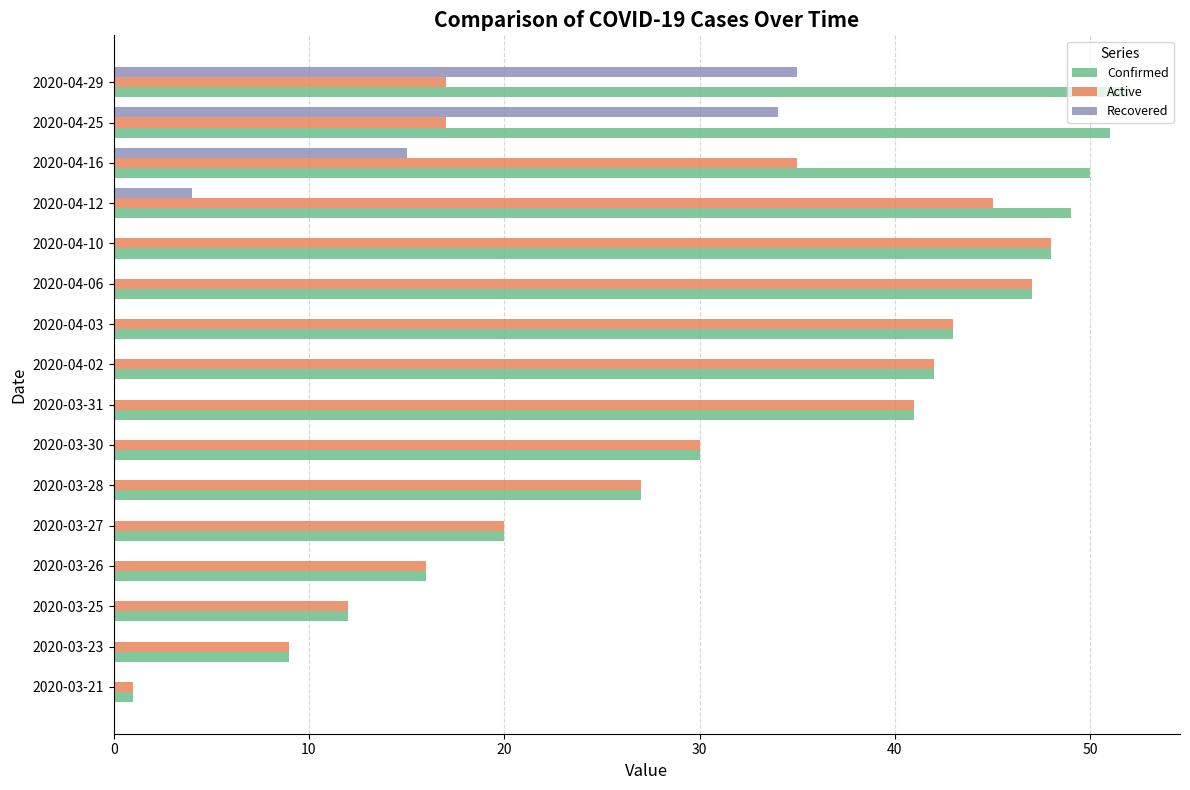

Which label corresponds to the largest value in the chart?

2020-04-29